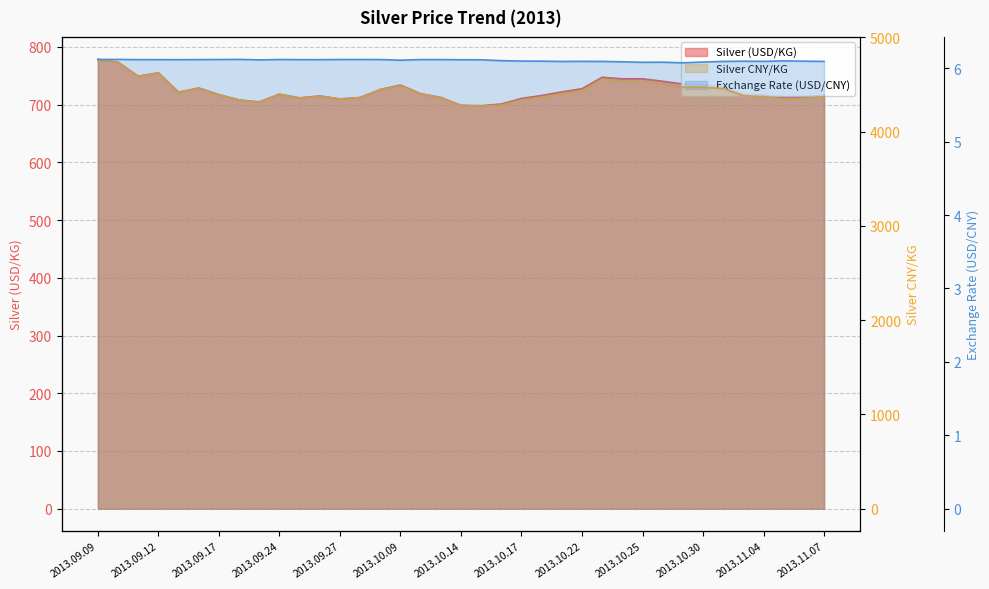

Rank the series by their average value, from lowest to highest.

Exchange Rate (USD/CNY), Silver (USD/KG), Silver CNY/KG